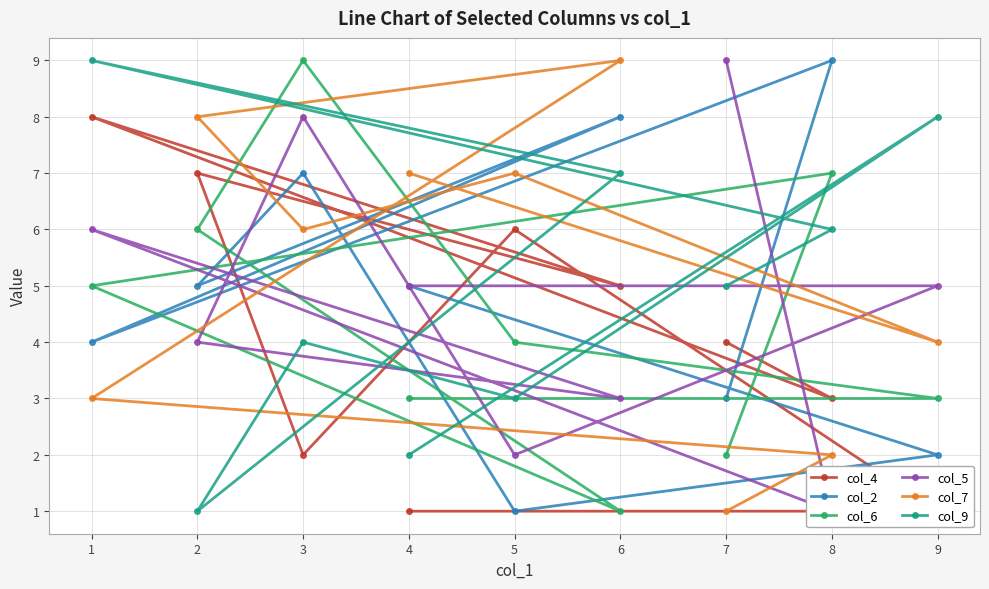

Is it true that col_7 equals 7 at 4?

True